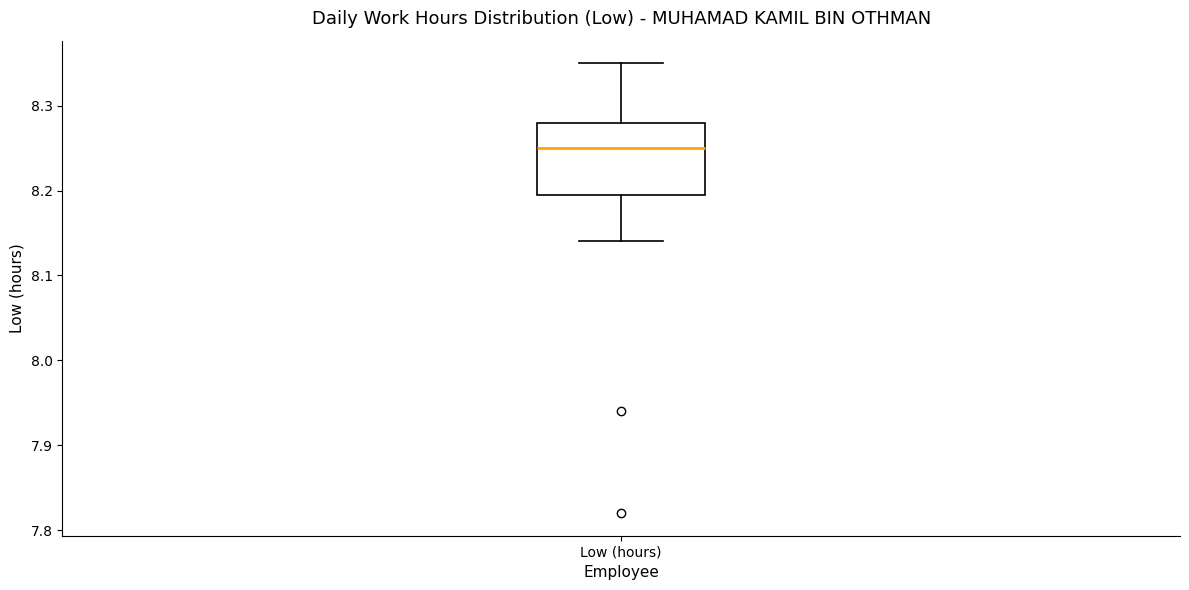

Transcribe this box plot: give where the median line is, the range the box spans, and where the two whiskers end, as read against the y-axis. The values are not printed on the chart, so give them approximately, as read against the axis.

median 8.25, box 8.20 to 8.28, whiskers 8.14 to 8.35